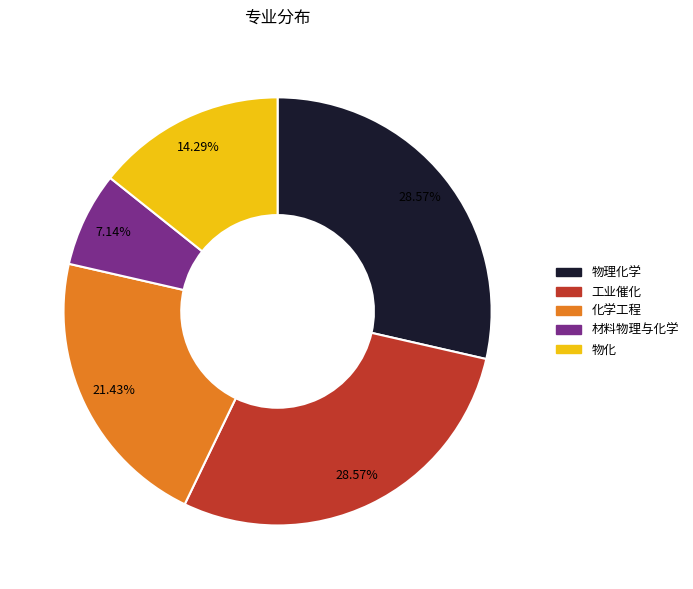

Is it true that 物化 is 20% of the pie?

False